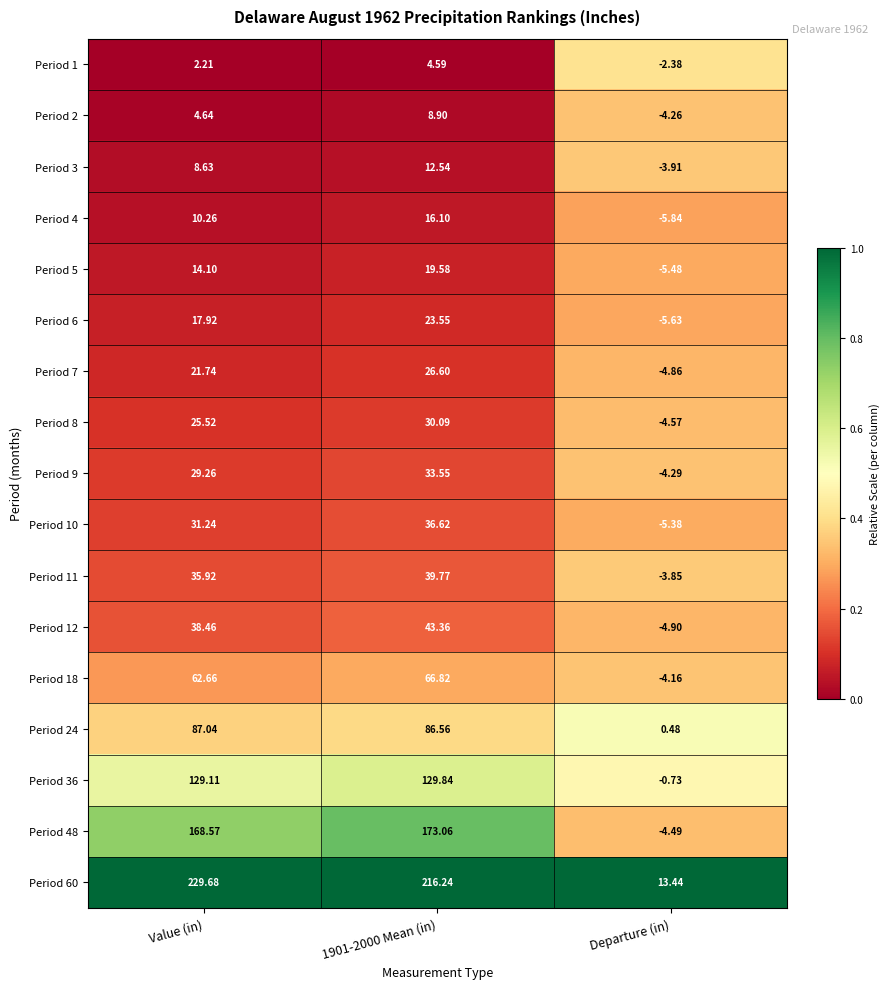

Is the value of Period 11 at 1901-2000 Mean (in) greater than the value of Period 36 at Departure (in)?

Yes